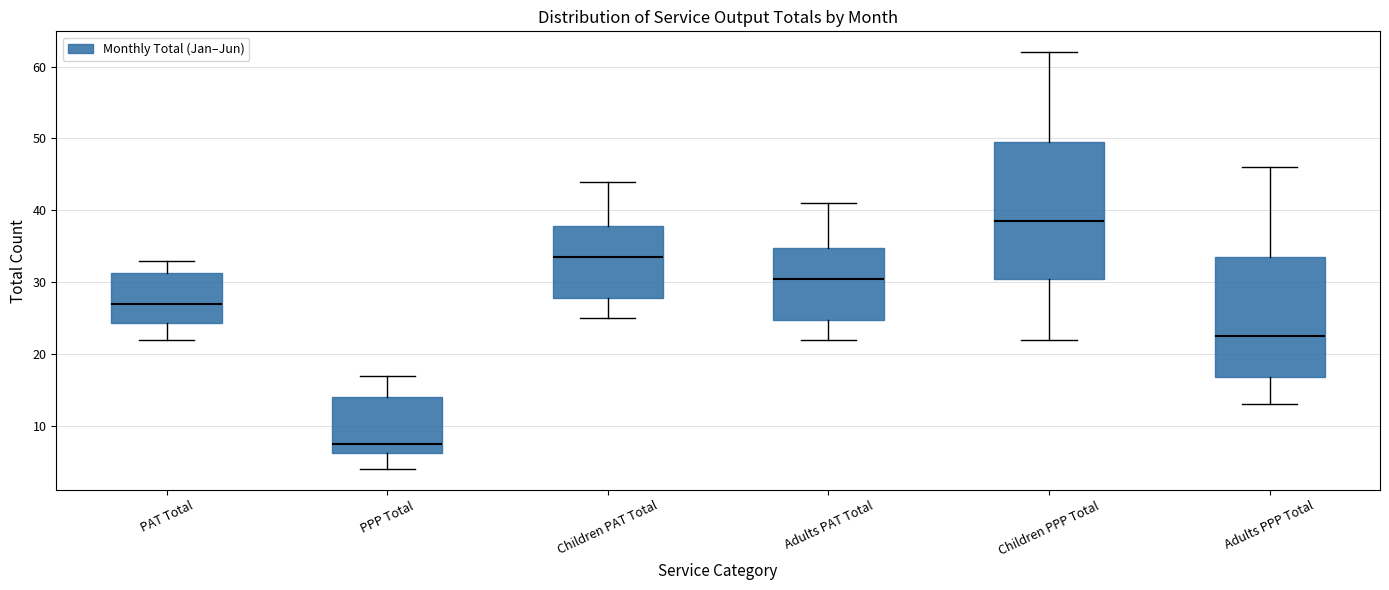

Reading left to right, read every box against the y-axis: the position of its median line, the range the box covers, and the ends of its whiskers. The values are not printed on the chart, so give them approximately, as read against the axis.

PAT Total: median 27, box 24 to 31, whiskers 22 to 33
PPP Total: median 8, box 6 to 14, whiskers 4 to 17
Children PAT Total: median 34, box 28 to 38, whiskers 25 to 44
Adults PAT Total: median 31, box 25 to 35, whiskers 22 to 41
Children PPP Total: median 39, box 31 to 50, whiskers 22 to 62
Adults PPP Total: median 23, box 17 to 34, whiskers 13 to 46